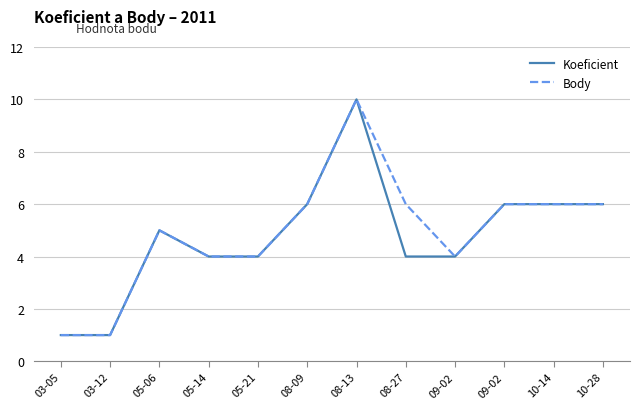

True or false: Body has more than 1 interior local peaks.

True